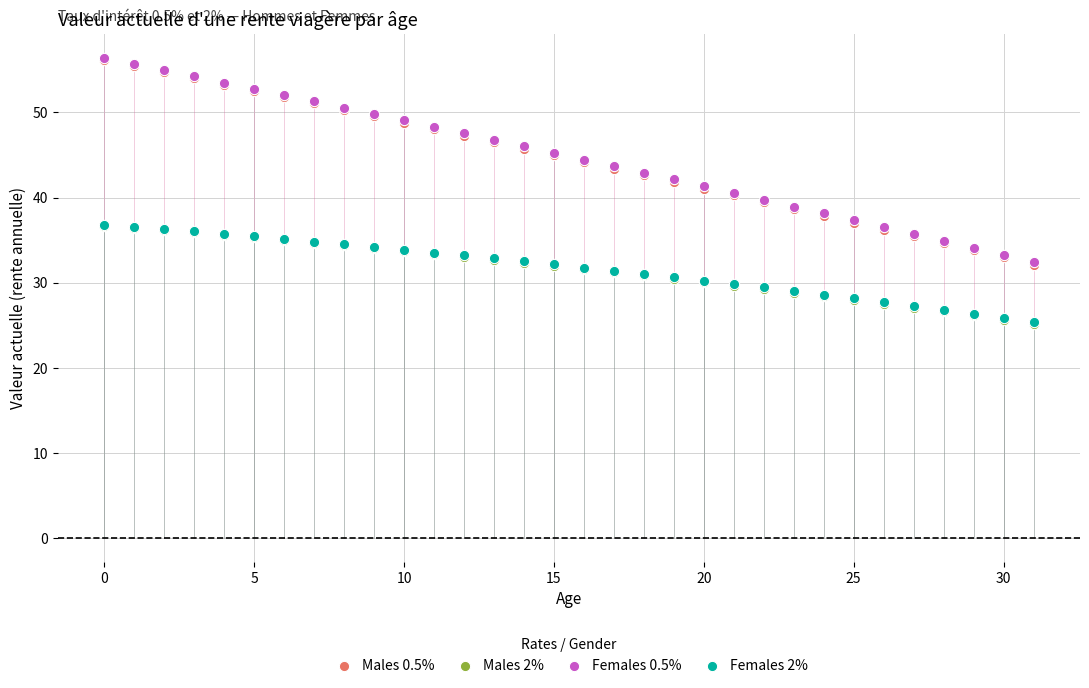

What are all the series names shown in the legend?

Males 0.5%, Males 2%, Females 0.5%, Females 2%